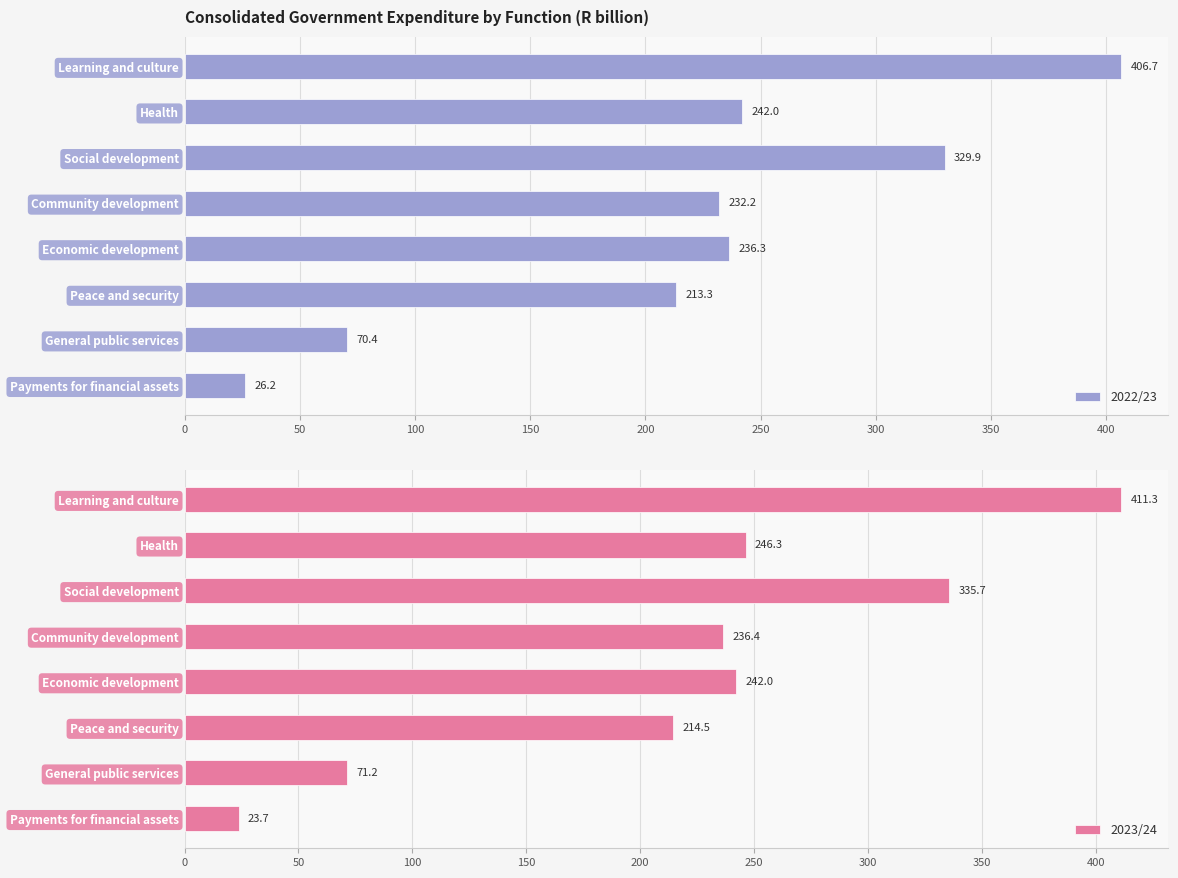

List the series in order of their peak value, lowest first.

2022/23, 2023/24